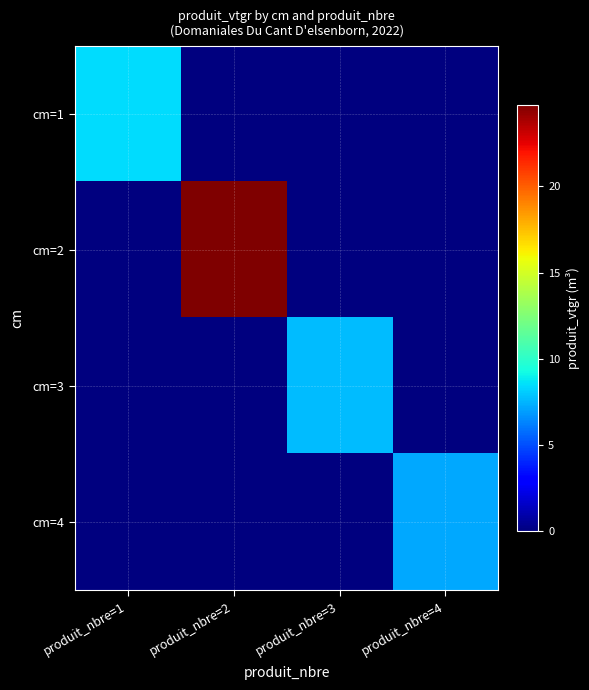

At how many categories does at least one series exceed 23?

1